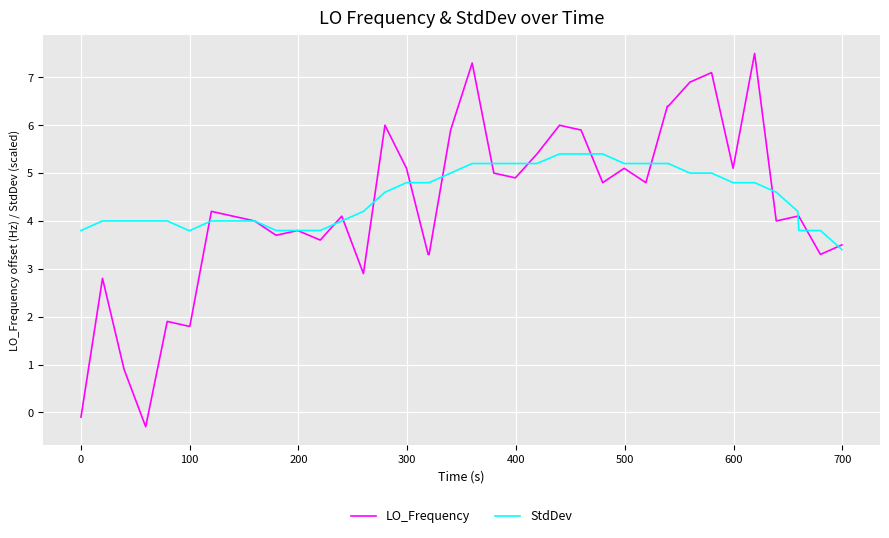

What is the greatest value displayed?

7.5